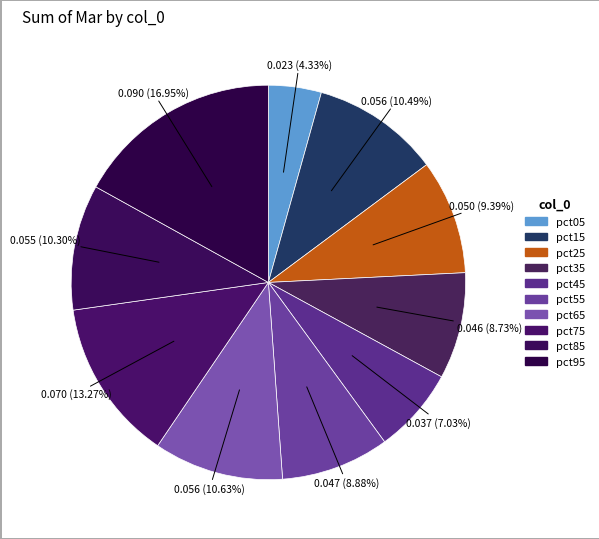

Does any single category account for the majority?

No